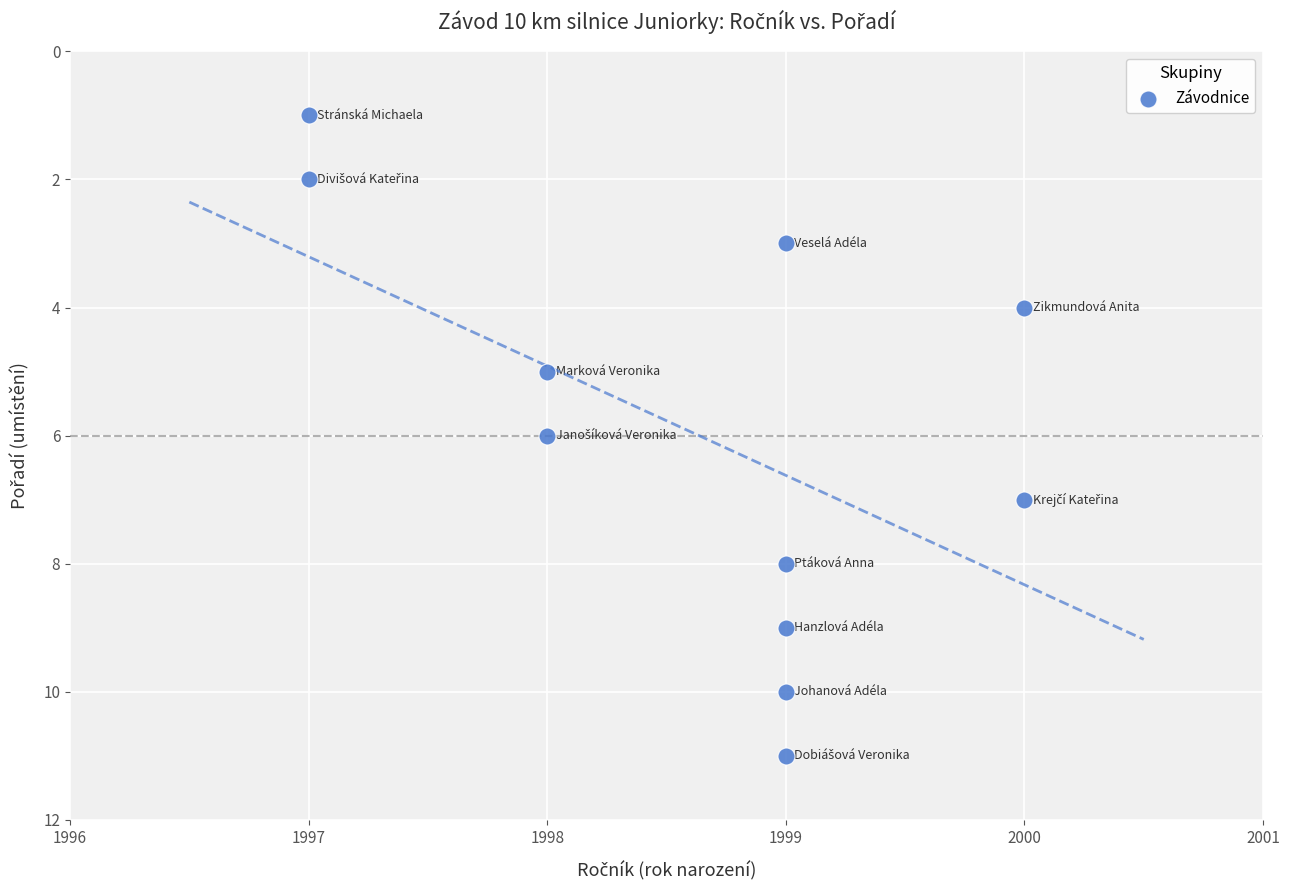

What is the range of X values (max minus min)?

3